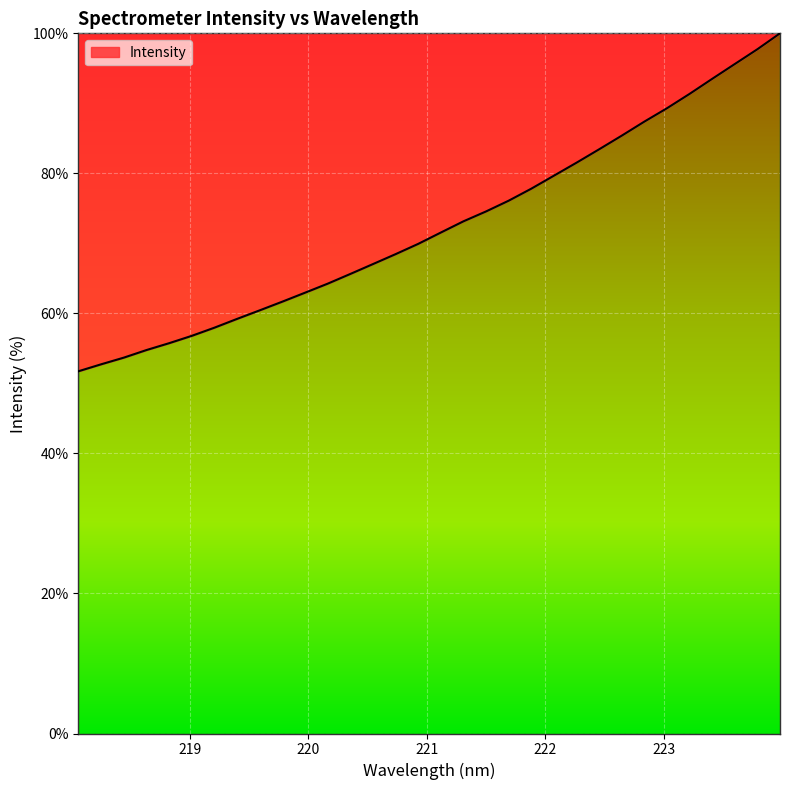

What is the minimum value shown in the chart?

51.7